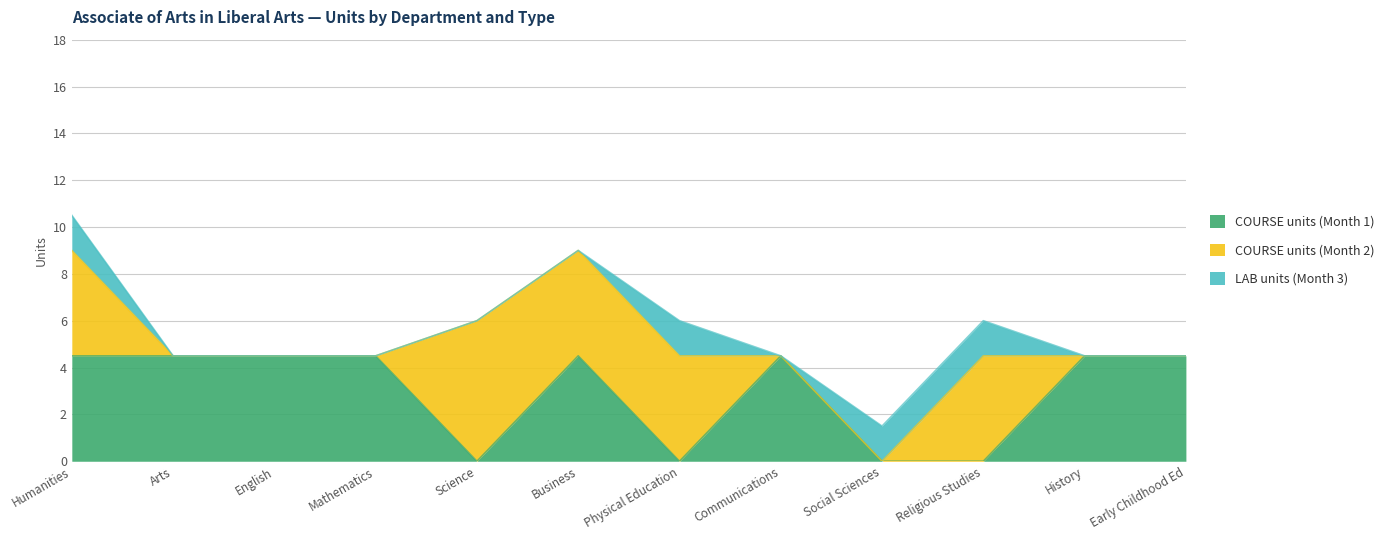

What is the label of the 1st point from the left?

Humanities